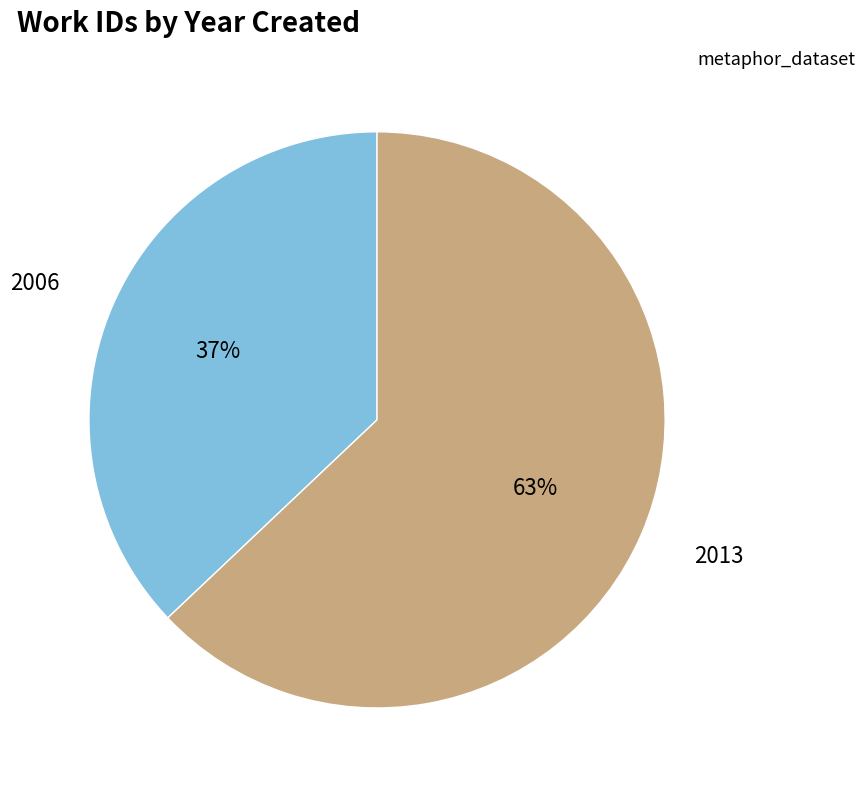

To the nearest percent, what portion does 2006 represent?

37%